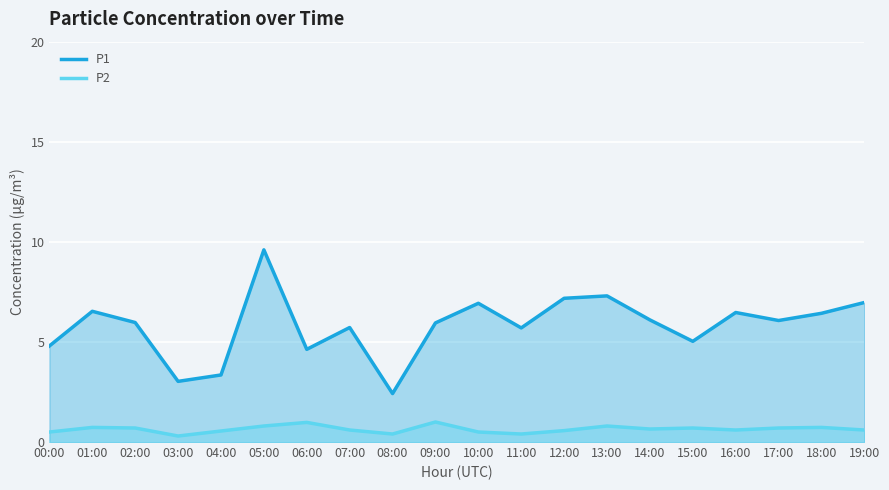

True or false: P2 has a value of 0.8 at 05:00.

True